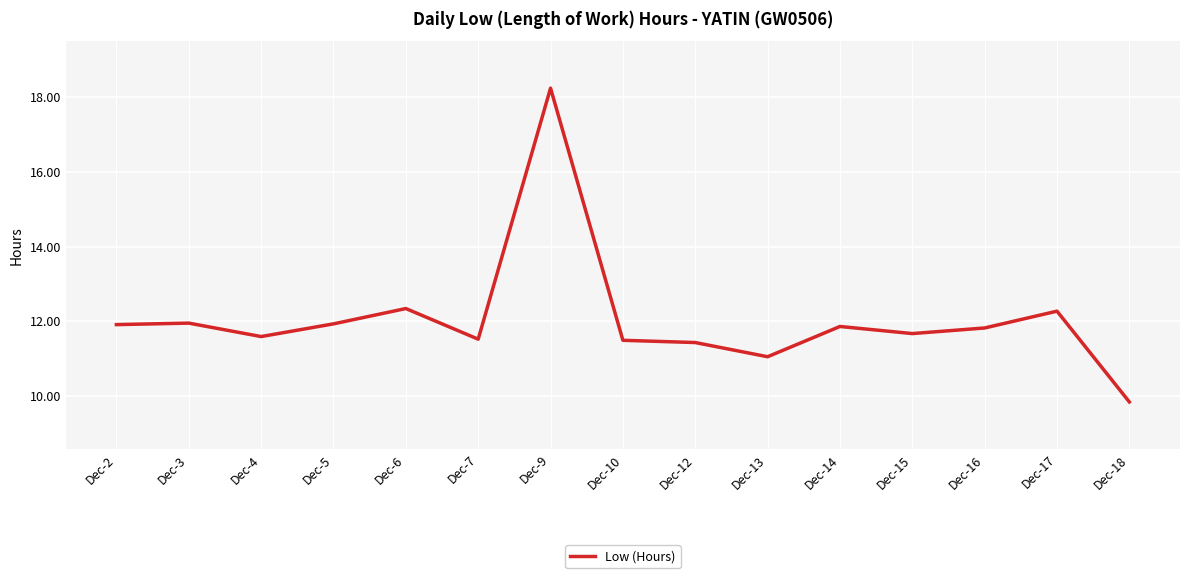

What is the difference between the values at Dec-4 and Dec-13?

0.5